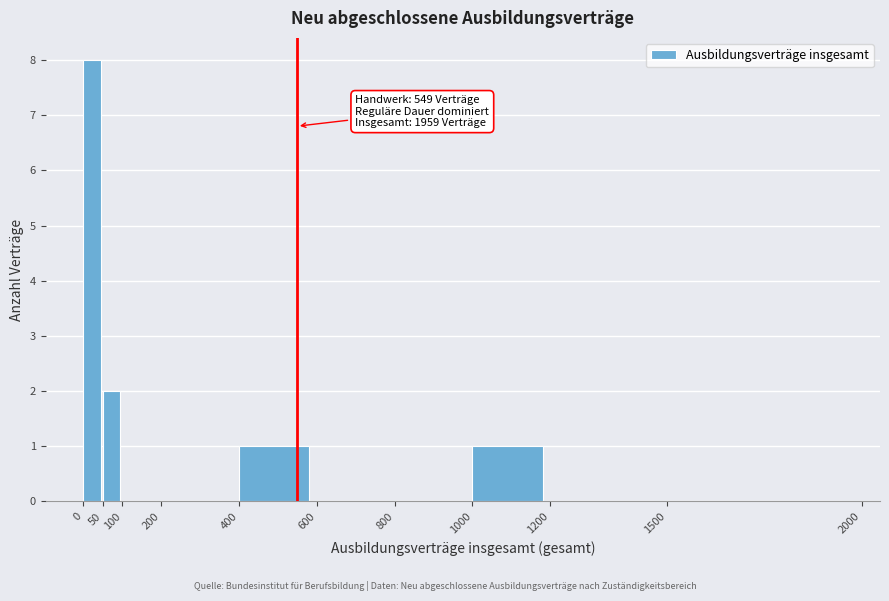

Which range on the x-axis has the tallest bar?

0 to 50